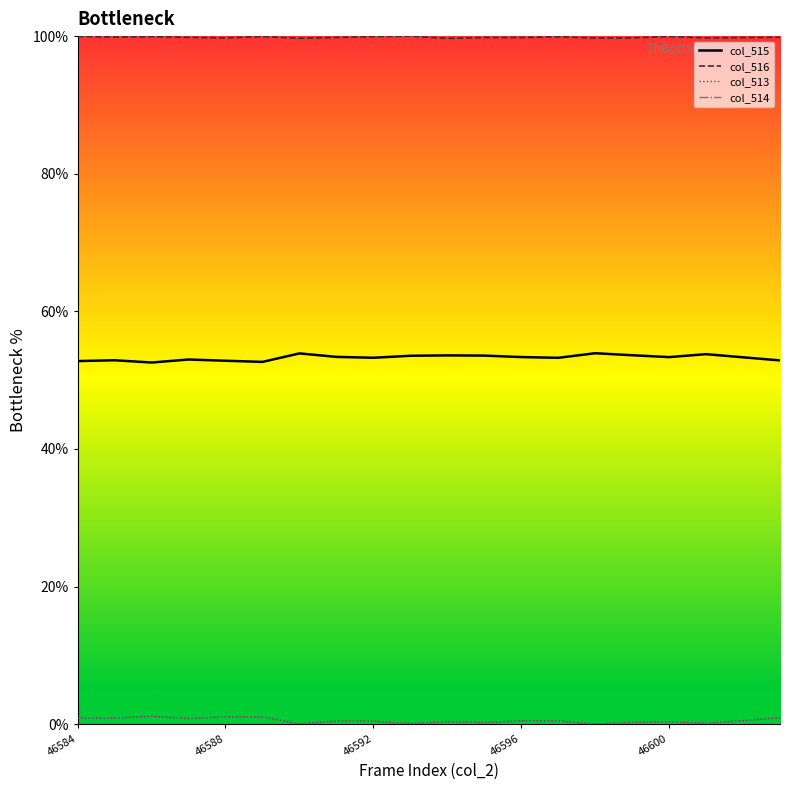

What is the greatest value displayed?

100.0